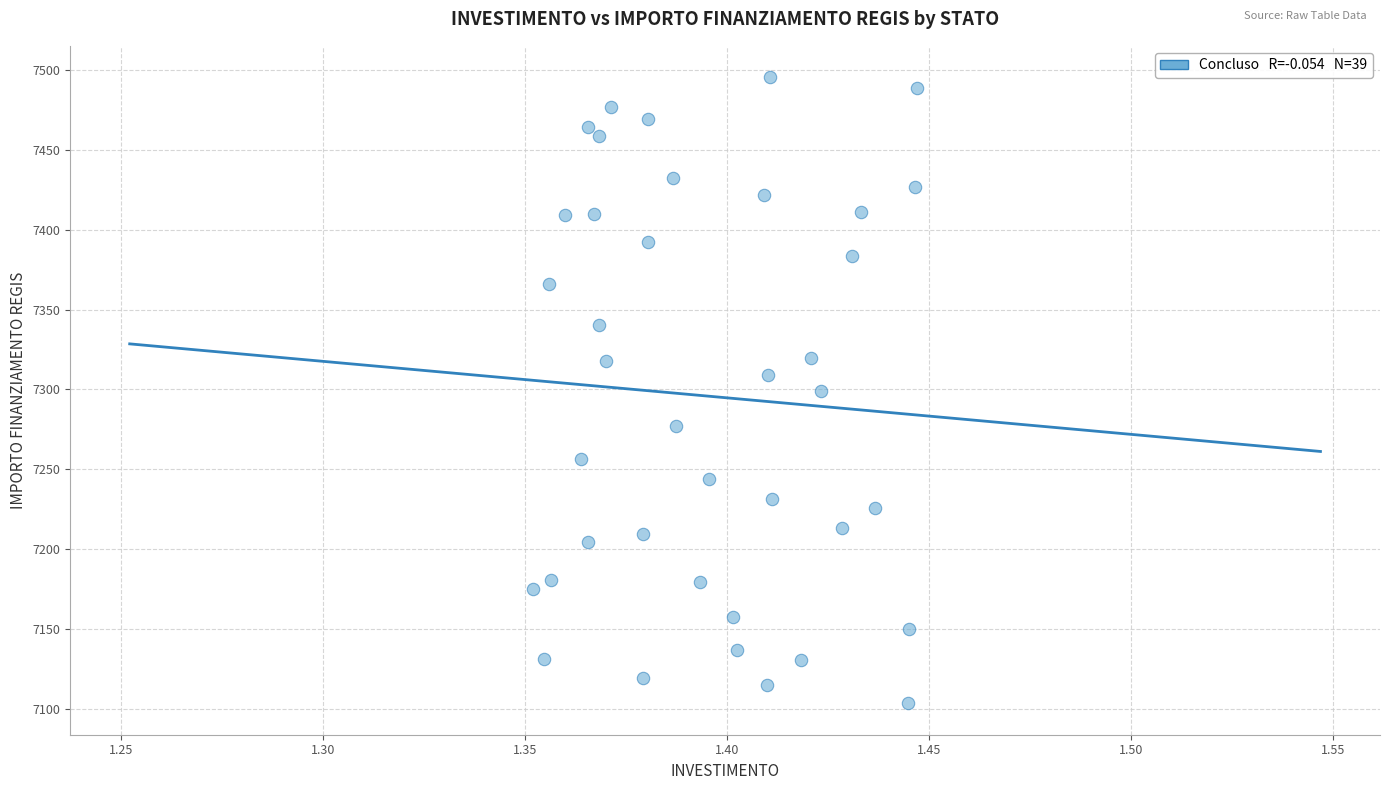

What is the range of Y values (max minus min)?

392.5